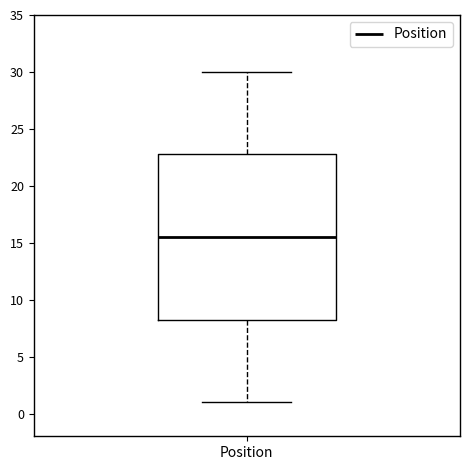

Where does the median line of the box for Position sit on the y-axis? The values are not printed on the chart, so give them approximately, as read against the axis.

15.5